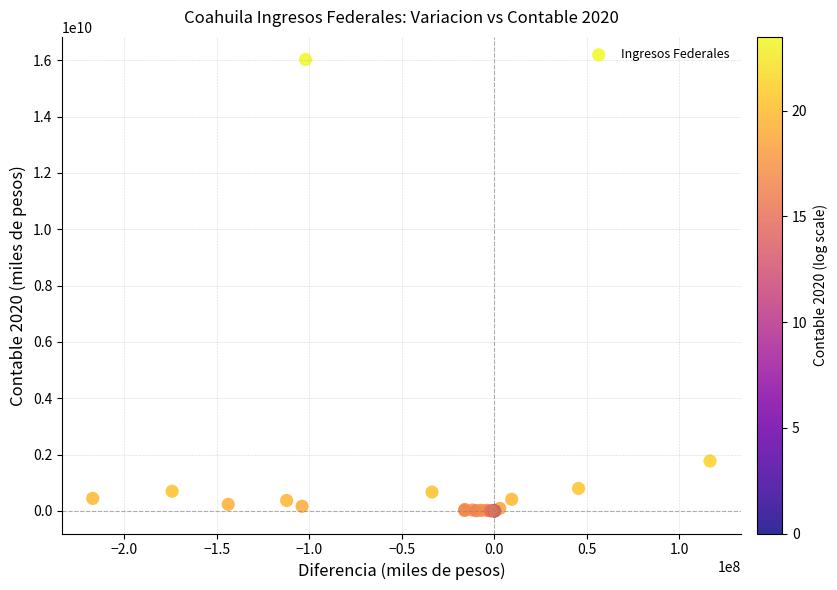

What Y value in the scatter plot is closest to 8013043785?

1772432673.0